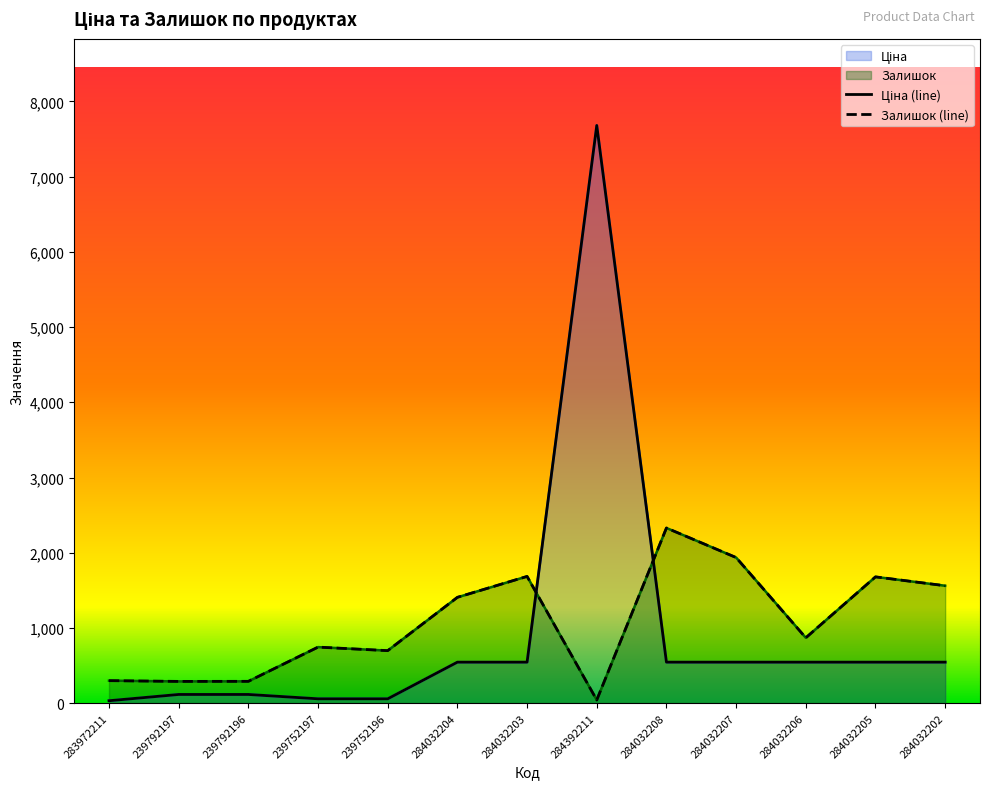

Count the number of categories in the chart.

13